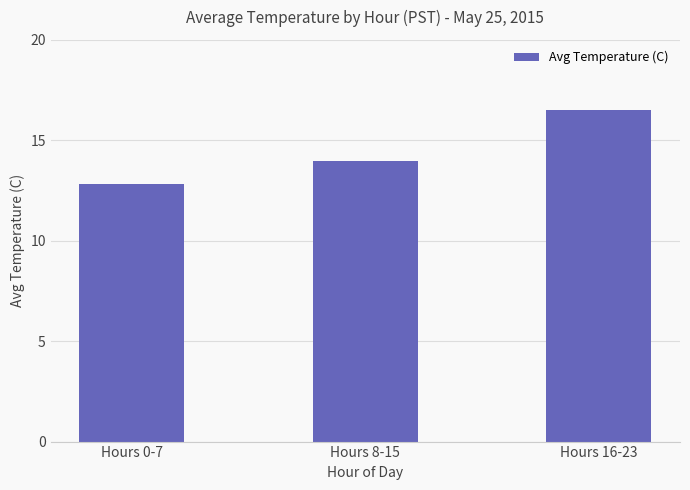

What position from the right is Hours 16-23?

1